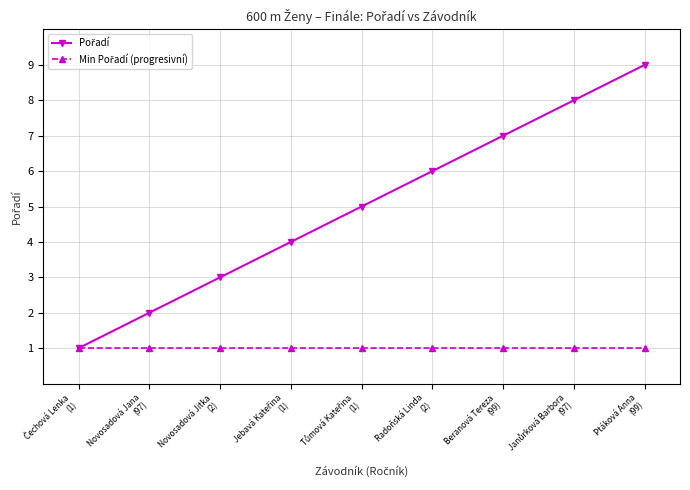

Count the number of categories in the chart.

9